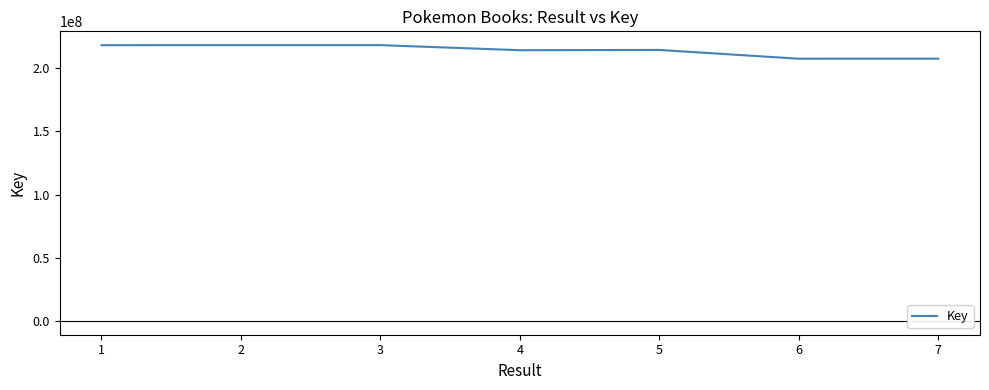

What is the maximum value shown in the chart?

218335874